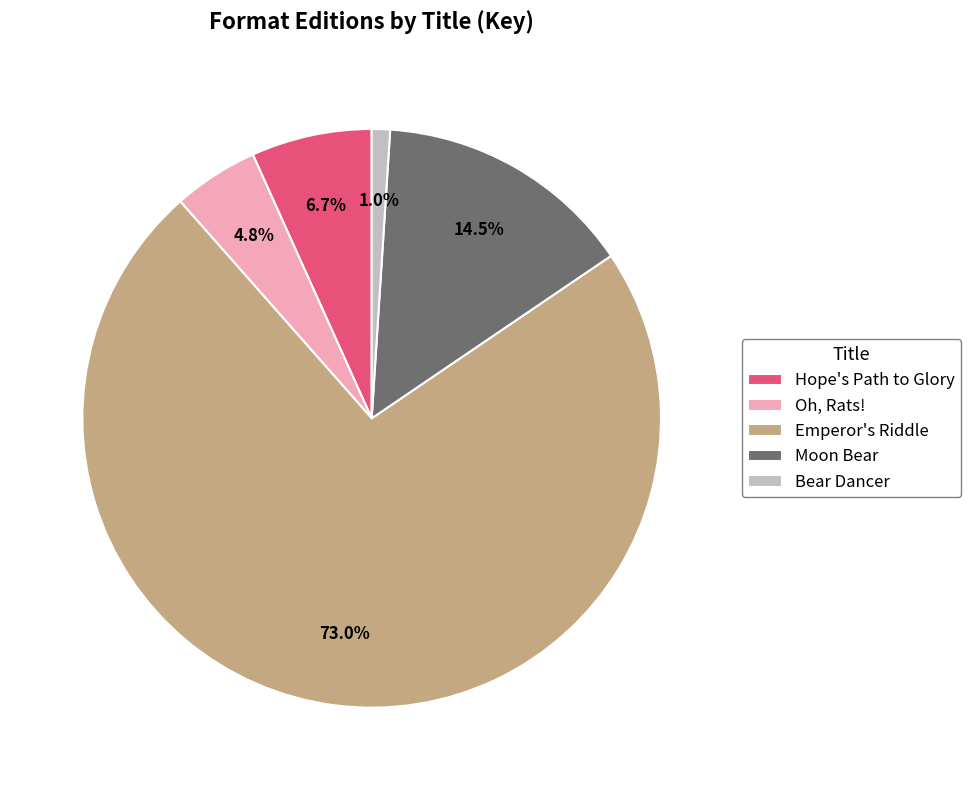

What is the largest slice in the pie chart?

Emperor's Riddle